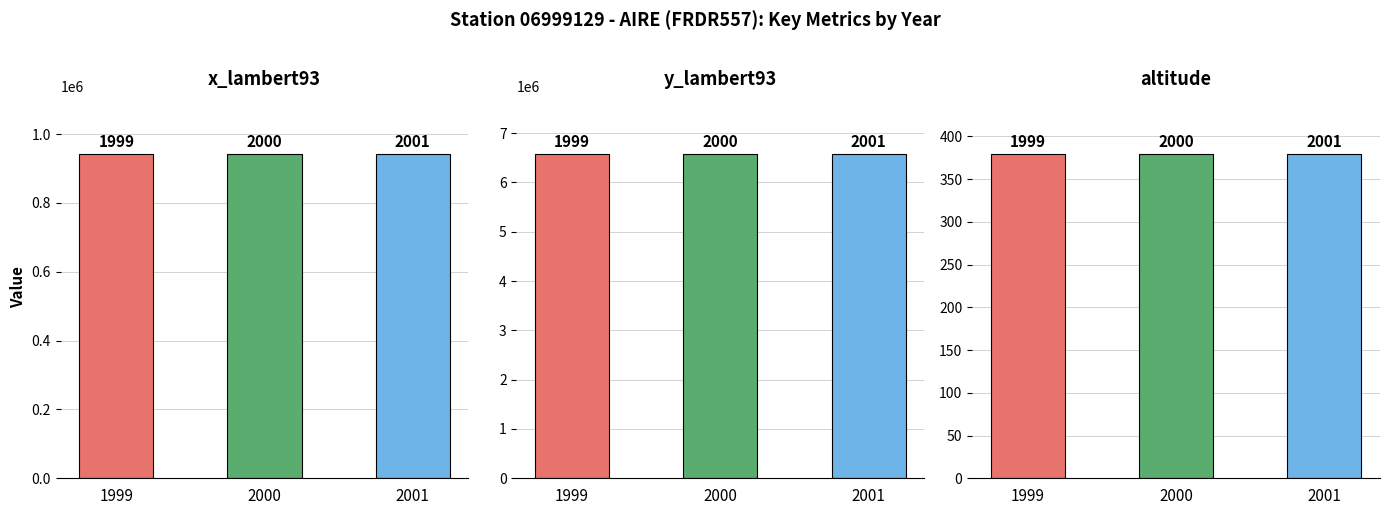

Is the value of altitude at 2001 greater than the value of x_lambert93 at 2001?

No